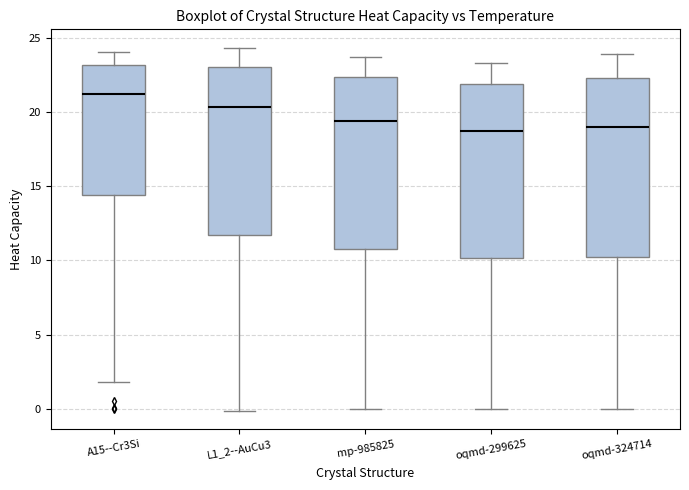

Reading left to right, read every box against the y-axis: the position of its median line, the range the box covers, and the ends of its whiskers. The values are not printed on the chart, so give them approximately, as read against the axis.

A15--Cr3Si: median 21.0, box 14.5 to 23.0, whiskers 2.0 to 24.0
L1_2--AuCu3: median 20.5, box 11.5 to 23.0, whiskers 0.0 to 24.5
mp-985825: median 19.5, box 11.0 to 22.5, whiskers 0.0 to 23.5
oqmd-299625: median 18.5, box 10.0 to 22.0, whiskers 0.0 to 23.5
oqmd-324714: median 19.0, box 10.0 to 22.5, whiskers 0.0 to 24.0